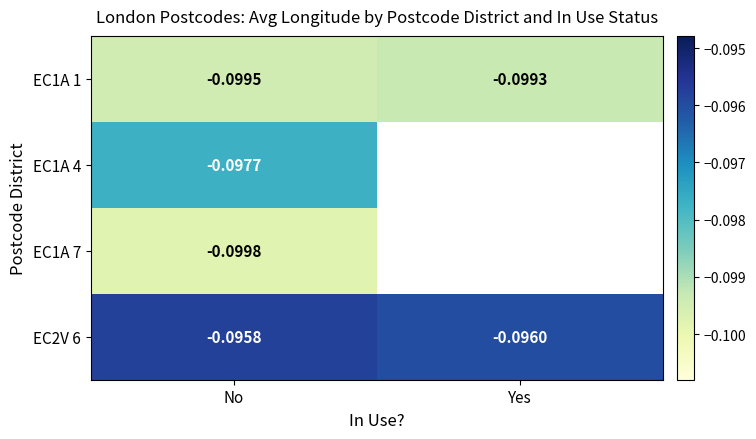

Where is EC1A 1 nearest to the value 0?

Yes